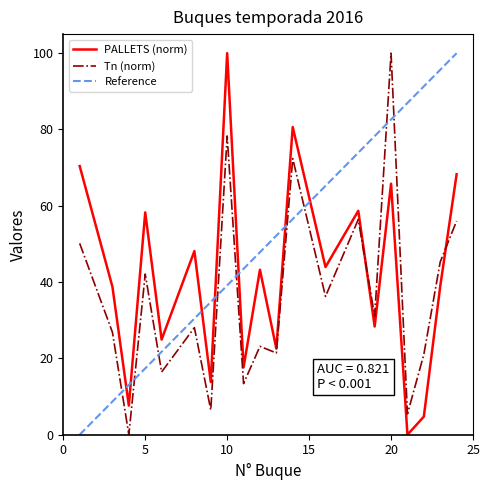

Which series ends up on top after the final intersection of PALLETS (norm) and Tn (norm)?

PALLETS (norm)